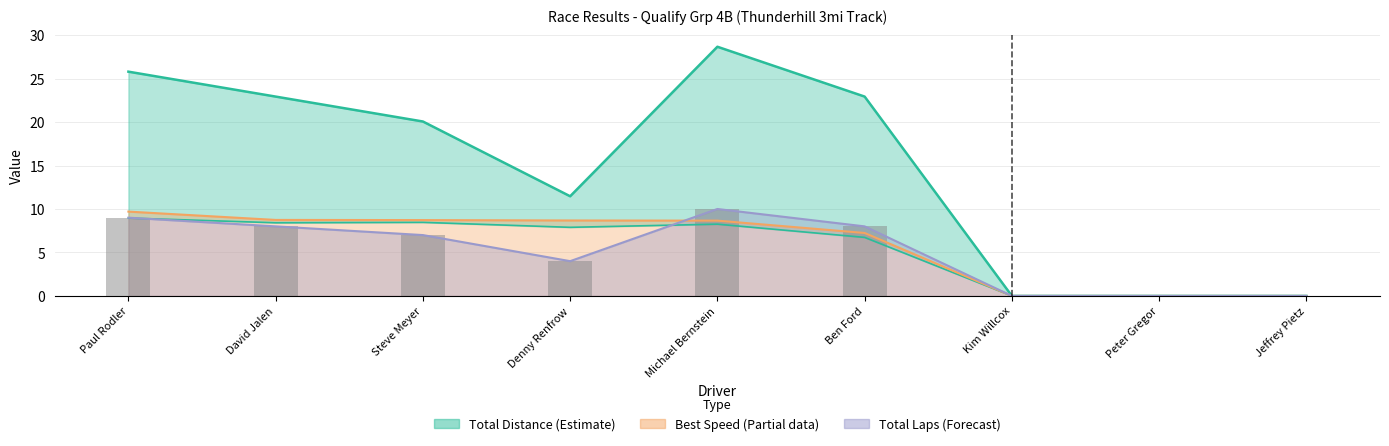

The Average Speed series shows 0.0 at Peter Gregor. True or false?

True